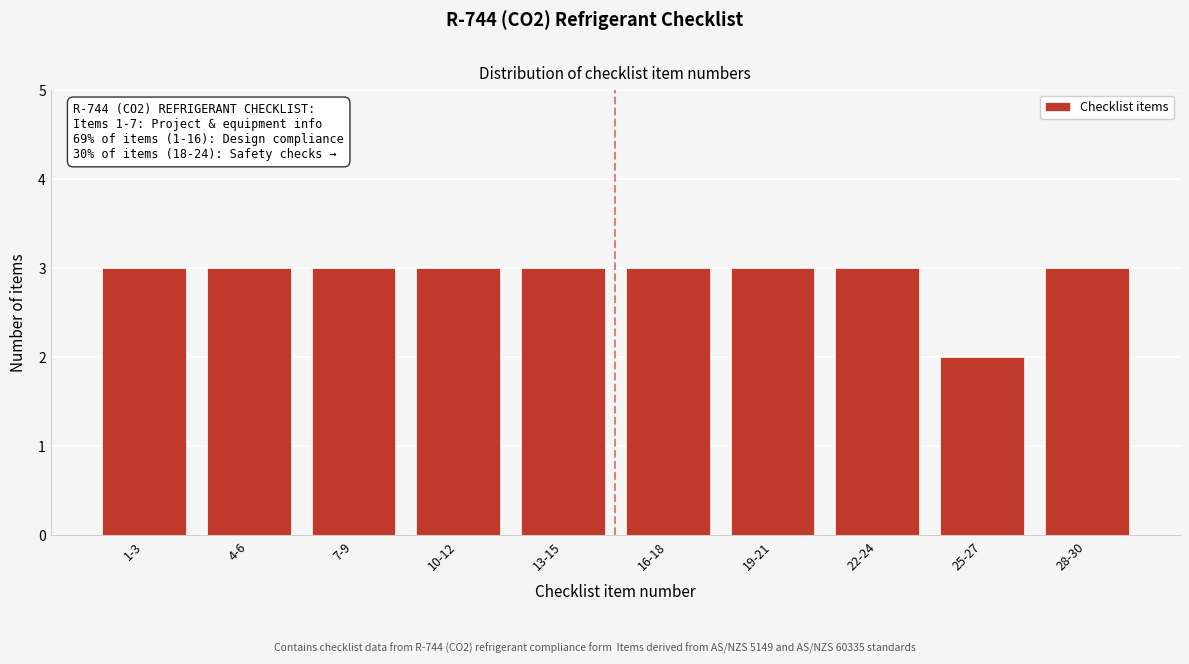

Reading right to left, extract all data points from this chart.

3	2	3	3	3	3	3	3	3	3